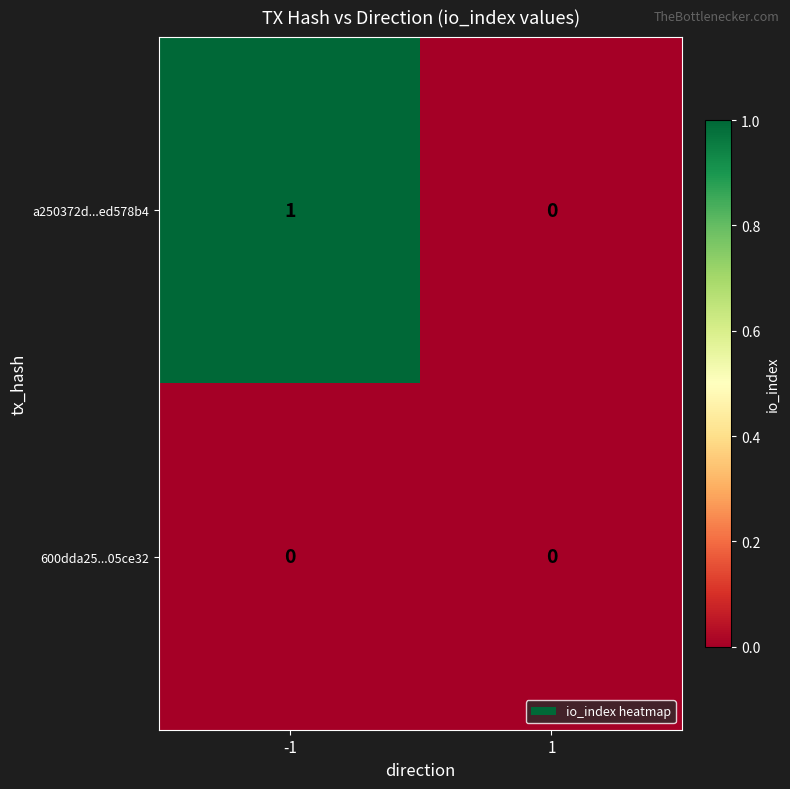

Which series has the largest total across all categories?

a250372d...ed578b4